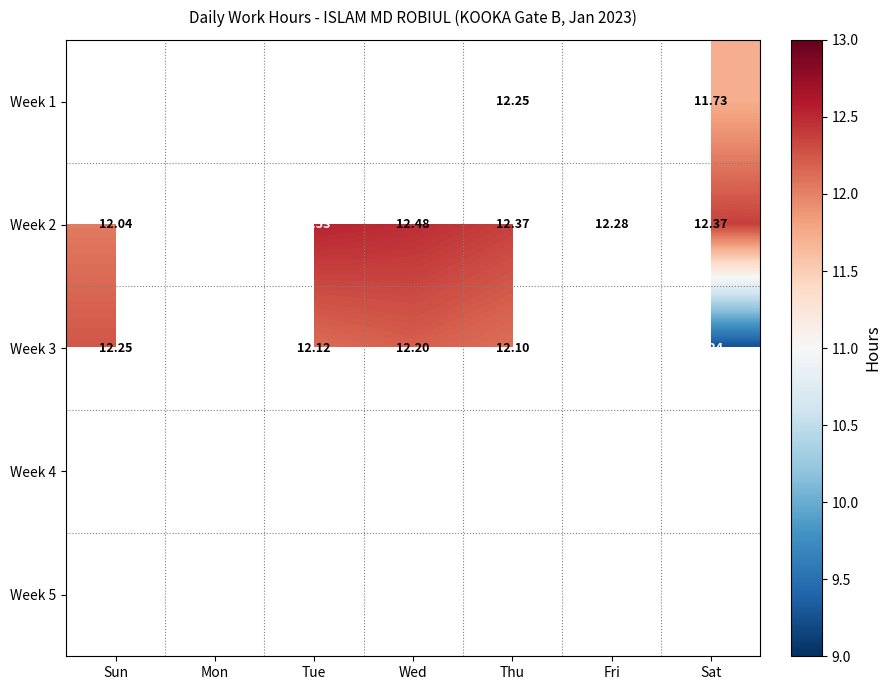

Is the value of Week 3 at Wed greater than the value of Week 2 at Thu?

No